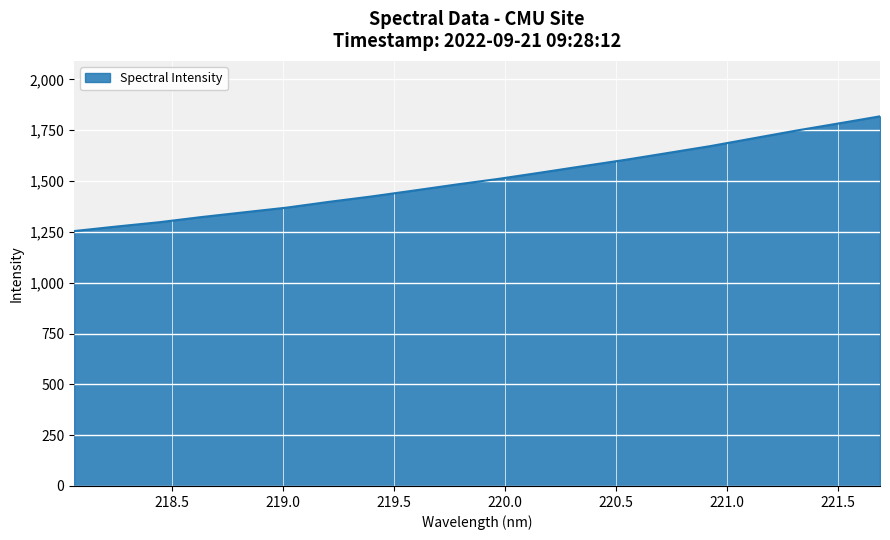

What is the smallest value displayed?

1254.0